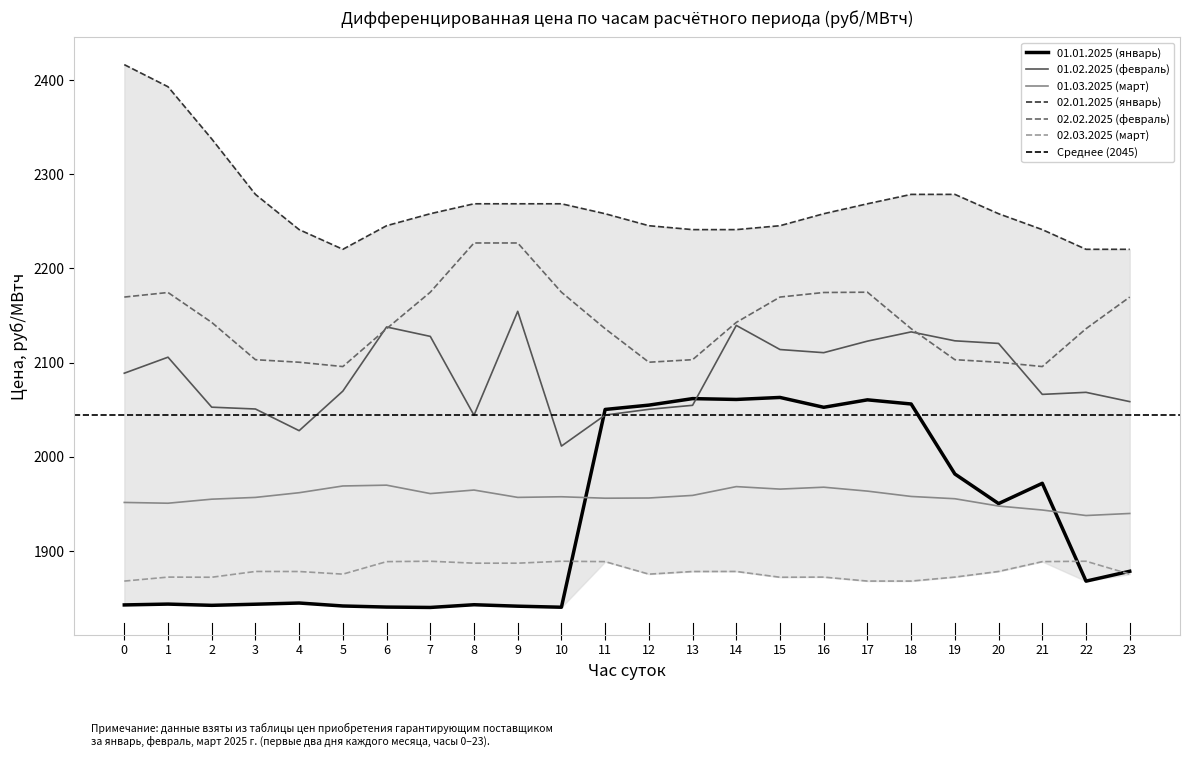

Which series changed the most between 4 and 7?

февраль (цена)